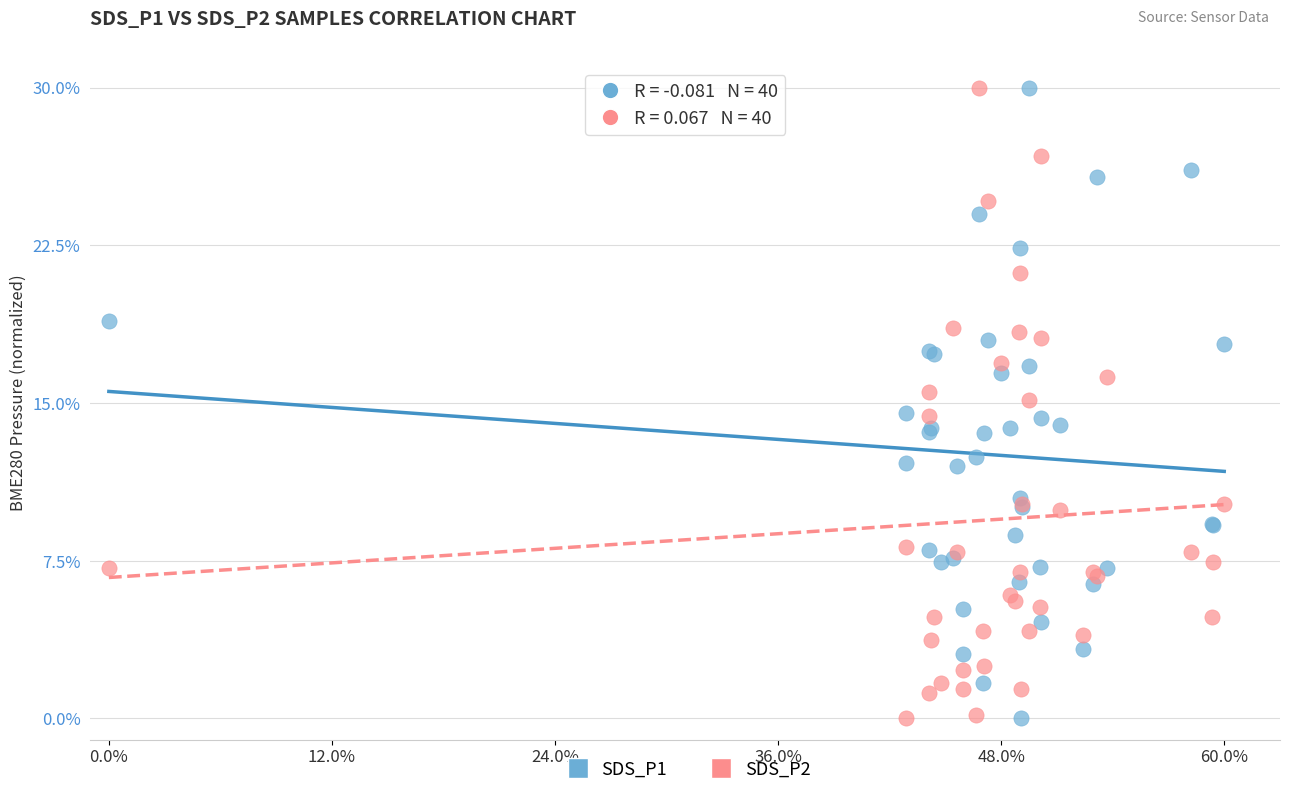

What is the X range (max minus min) for the scatter plot?

60.0